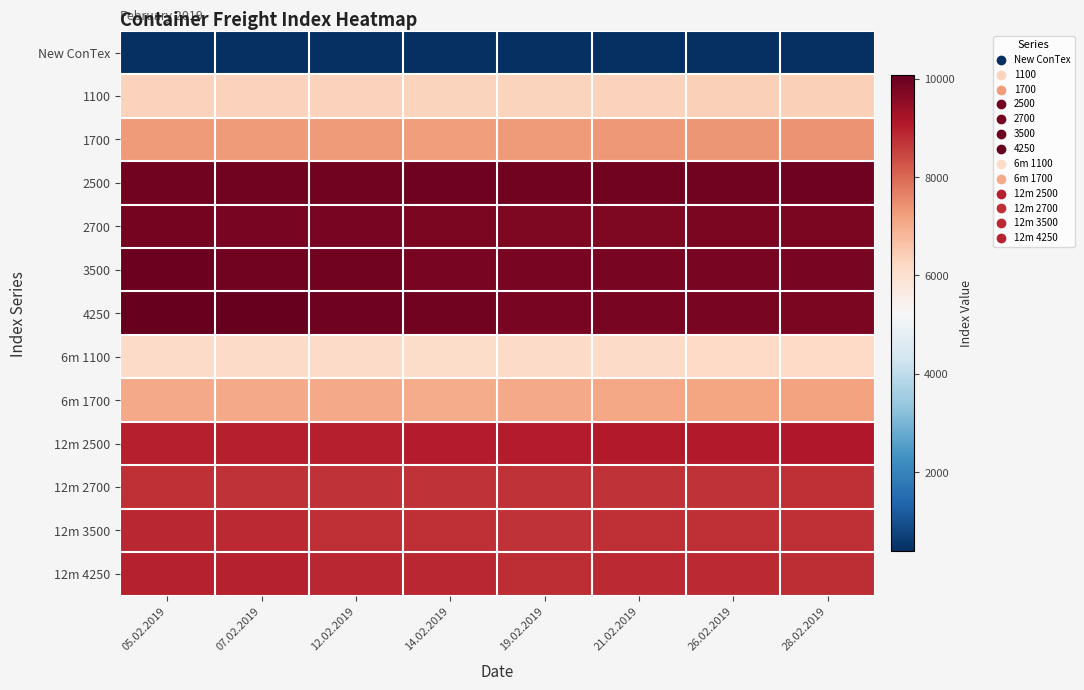

Reading right to left, transcribe all the data shown in this chart.

New ConTex: 28.02.2019=387	26.02.2019=387	21.02.2019=386	19.02.2019=385	14.02.2019=386	12.02.2019=387	07.02.2019=387	05.02.2019=388
1100: 28.02.2019=6400	26.02.2019=6380	21.02.2019=6353	19.02.2019=6330	14.02.2019=6313	12.02.2019=6344	07.02.2019=6347	05.02.2019=6345
1700: 28.02.2019=7417	26.02.2019=7389	21.02.2019=7338	19.02.2019=7309	14.02.2019=7268	12.02.2019=7281	07.02.2019=7288	05.02.2019=7280
2500: 28.02.2019=9946	26.02.2019=9929	21.02.2019=9928	19.02.2019=9897	14.02.2019=9950	12.02.2019=9923	07.02.2019=9905	05.02.2019=9921
2700: 28.02.2019=9793	26.02.2019=9780	21.02.2019=9770	19.02.2019=9770	14.02.2019=9804	12.02.2019=9821	07.02.2019=9824	05.02.2019=9877
3500: 28.02.2019=9833	26.02.2019=9837	21.02.2019=9840	19.02.2019=9838	14.02.2019=9850	12.02.2019=9894	07.02.2019=9925	05.02.2019=9975
4250: 28.02.2019=9801	26.02.2019=9832	21.02.2019=9833	19.02.2019=9852	14.02.2019=9910	12.02.2019=9965	07.02.2019=10052	05.02.2019=10081
6m 1100: 28.02.2019=6217	26.02.2019=6191	21.02.2019=6167	19.02.2019=6159	14.02.2019=6128	12.02.2019=6164	07.02.2019=6164	05.02.2019=6158
6m 1700: 28.02.2019=7202	26.02.2019=7163	21.02.2019=7108	19.02.2019=7077	14.02.2019=7037	12.02.2019=7056	07.02.2019=7068	05.02.2019=7072
12m 2500: 28.02.2019=9104	26.02.2019=9094	21.02.2019=9080	19.02.2019=9043	14.02.2019=9036	12.02.2019=9013	07.02.2019=9014	05.02.2019=9007
12m 2700: 28.02.2019=8770	26.02.2019=8754	21.02.2019=8745	19.02.2019=8723	14.02.2019=8744	12.02.2019=8738	07.02.2019=8739	05.02.2019=8779
12m 3500: 28.02.2019=8774	26.02.2019=8792	21.02.2019=8787	19.02.2019=8752	14.02.2019=8758	12.02.2019=8788	07.02.2019=8856	05.02.2019=8892
12m 4250: 28.02.2019=8824	26.02.2019=8851	21.02.2019=8862	19.02.2019=8808	14.02.2019=8879	12.02.2019=8906	07.02.2019=8968	05.02.2019=8952